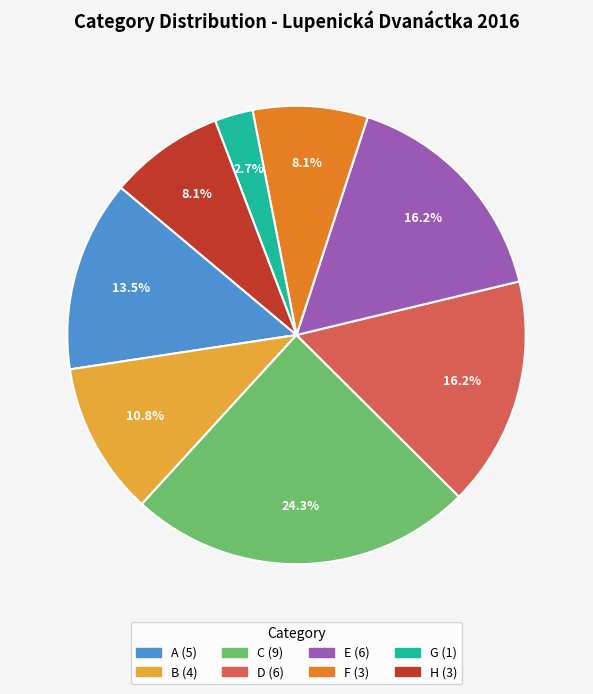

What is the ratio of the value at C to the value at G?

9.0